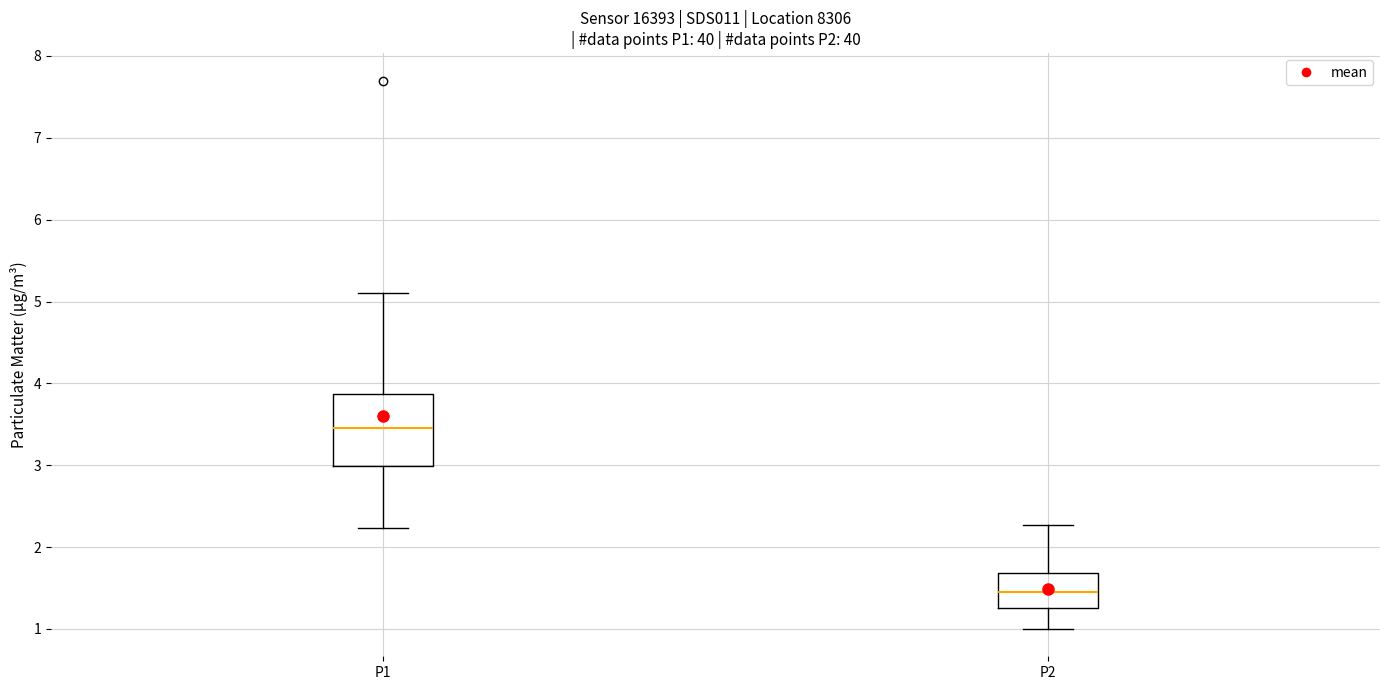

Reading left to right, read every box against the y-axis: the position of its median line, the range the box covers, and the ends of its whiskers. The values are not printed on the chart, so give them approximately, as read against the axis.

P1: median 3.5, box 3.0 to 3.9, whiskers 2.2 to 5.1
P2: median 1.5, box 1.3 to 1.7, whiskers 1.0 to 2.3